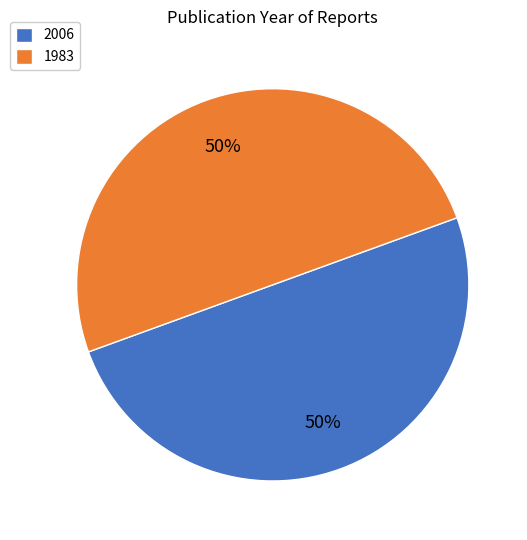

Which category accounts for the majority?

2006